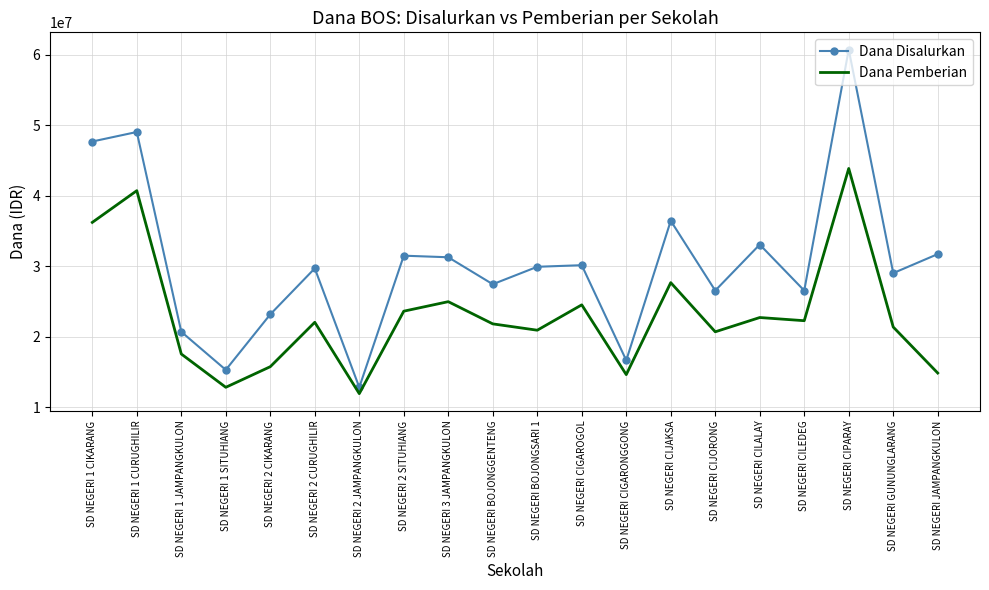

What is the difference between the Dana Disalurkan values at SD NEGERI 1 CIKARANG and SD NEGERI 2 CIKARANG?

24525000